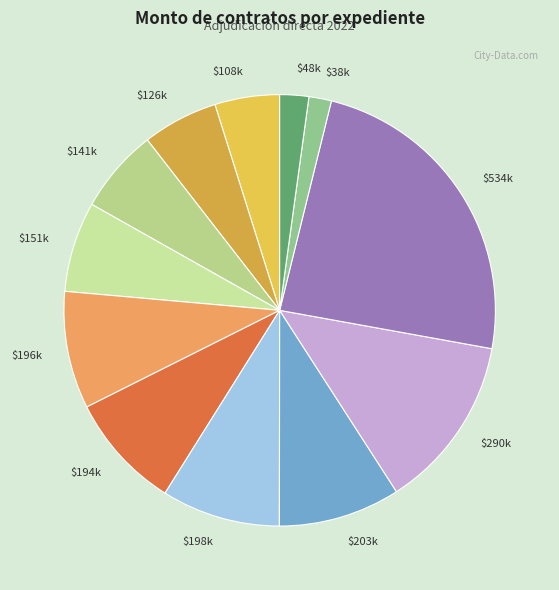

The $290k slice represents 18% of the pie. True or false?

False